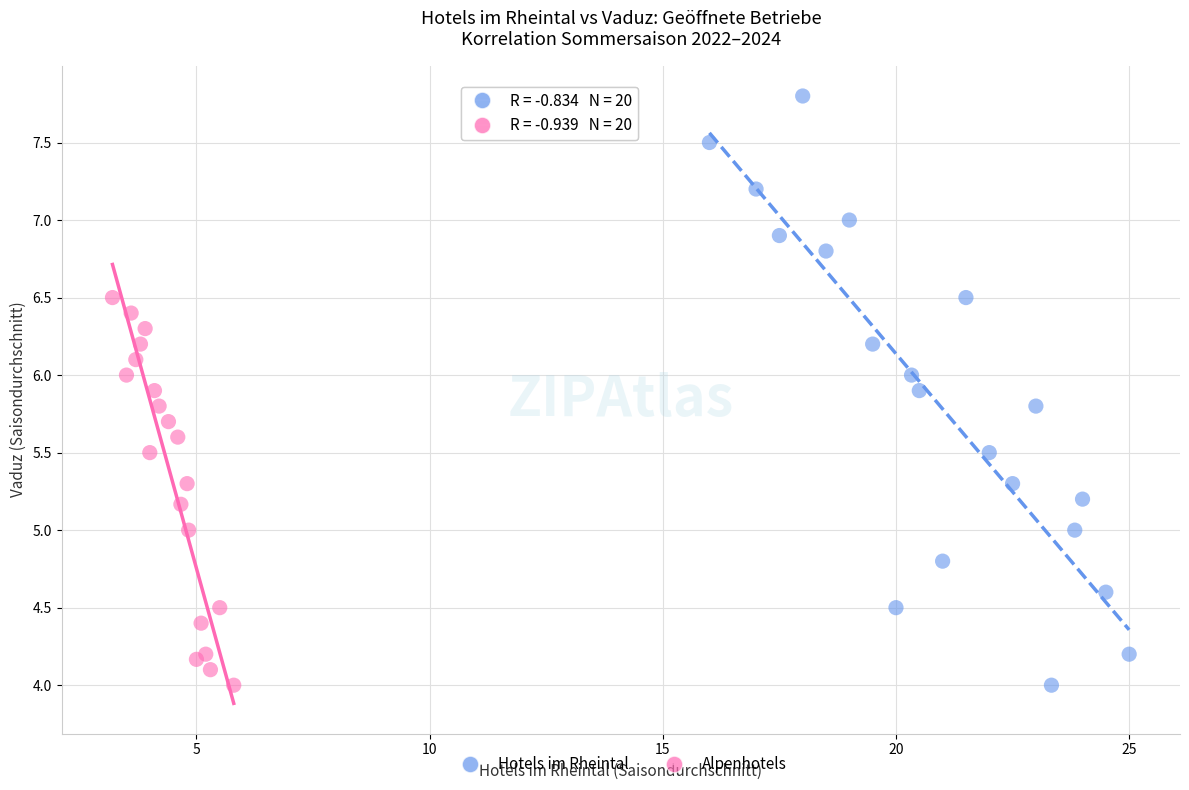

Which series contains the highest Y value?

Hotels im Rheintal